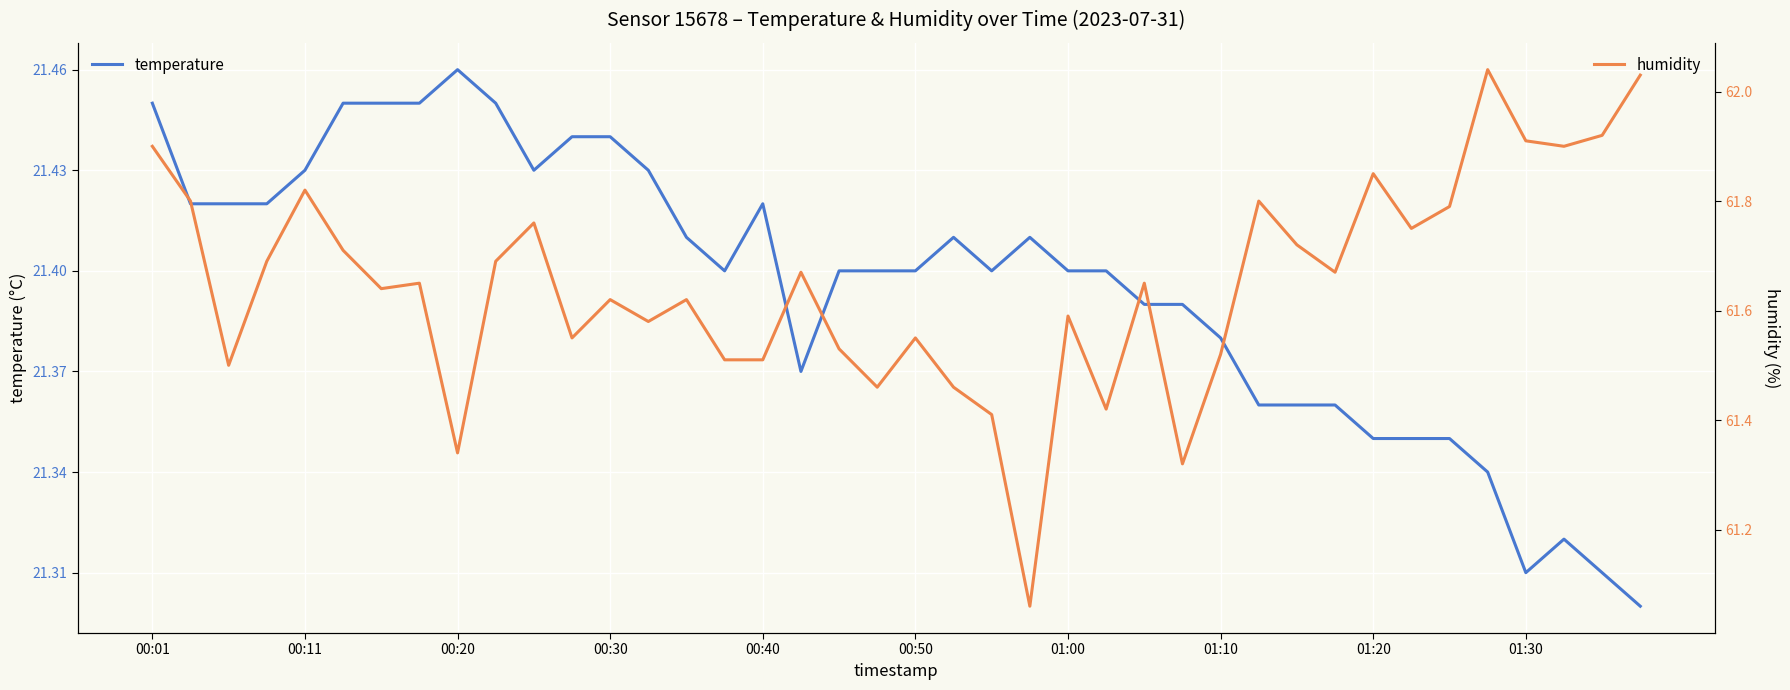

How many interior local valleys does the temperature series have?

5